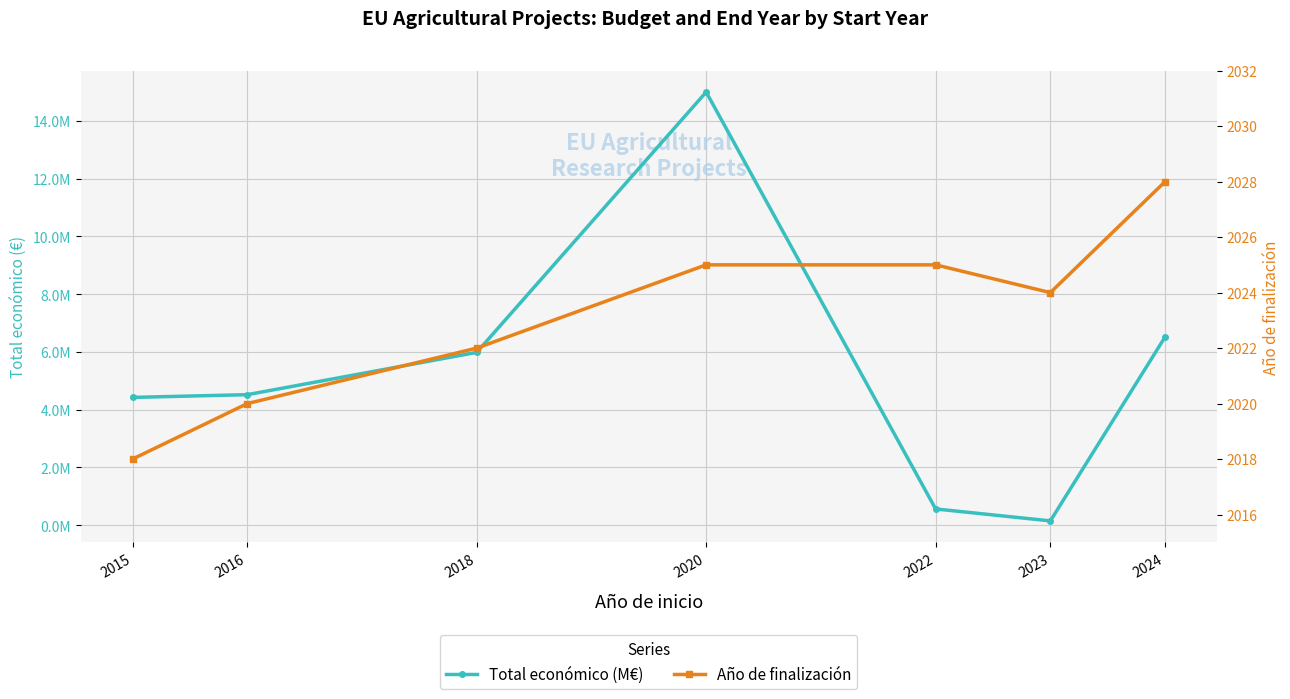

Reading right to left, extract all data points from this chart.

Total económico (M€): 6517391.0	150000.0	563721.0	14994445.0	5983857.0	4519187.3	4424610.5
Año de finalización: 2028.0	2024.0	2025.0	2025.0	2022.0	2020.0	2018.0